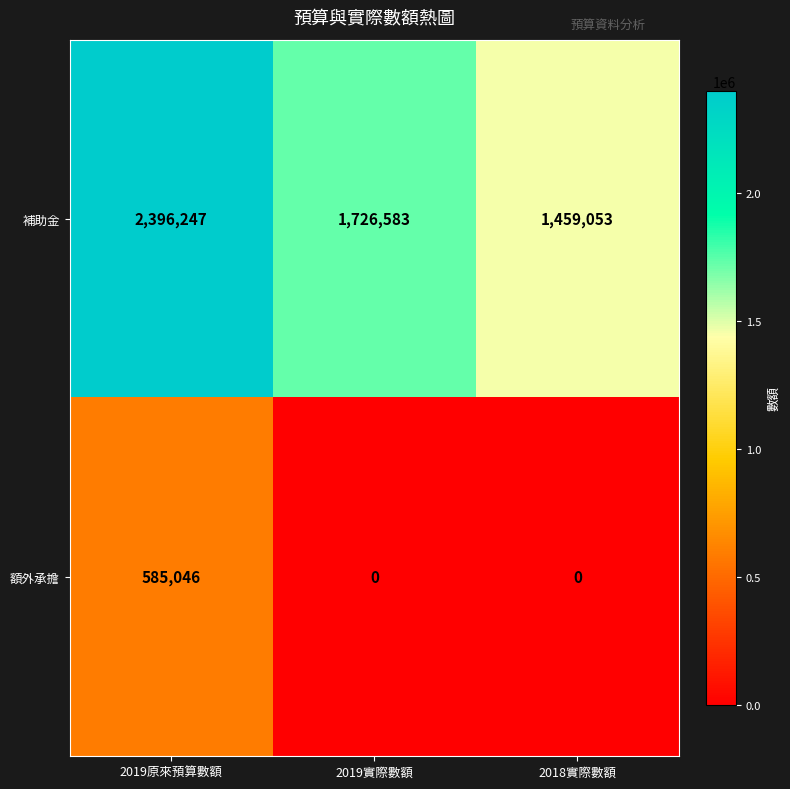

Reading left to right, extract all data points from this chart.

補助金: 2396247	1726583	1459053
額外承擔: 585046	0	0